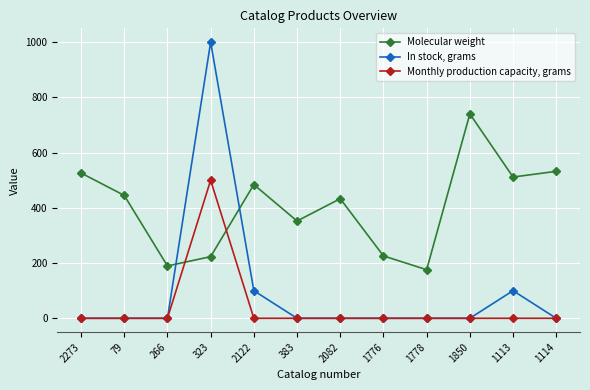

True or false: Monthly production capacity, grams has a value of 0.0 at 2082.

True